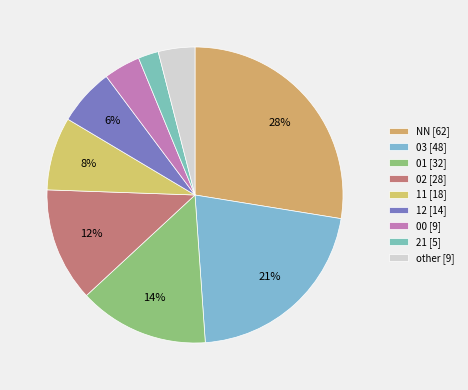

Which slice is the largest?

NN